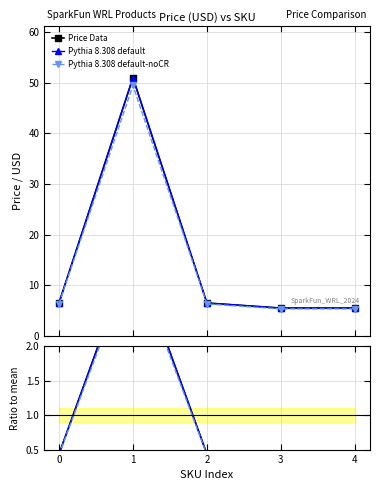

At which label does Pythia 8.308 default reach its minimum?

3